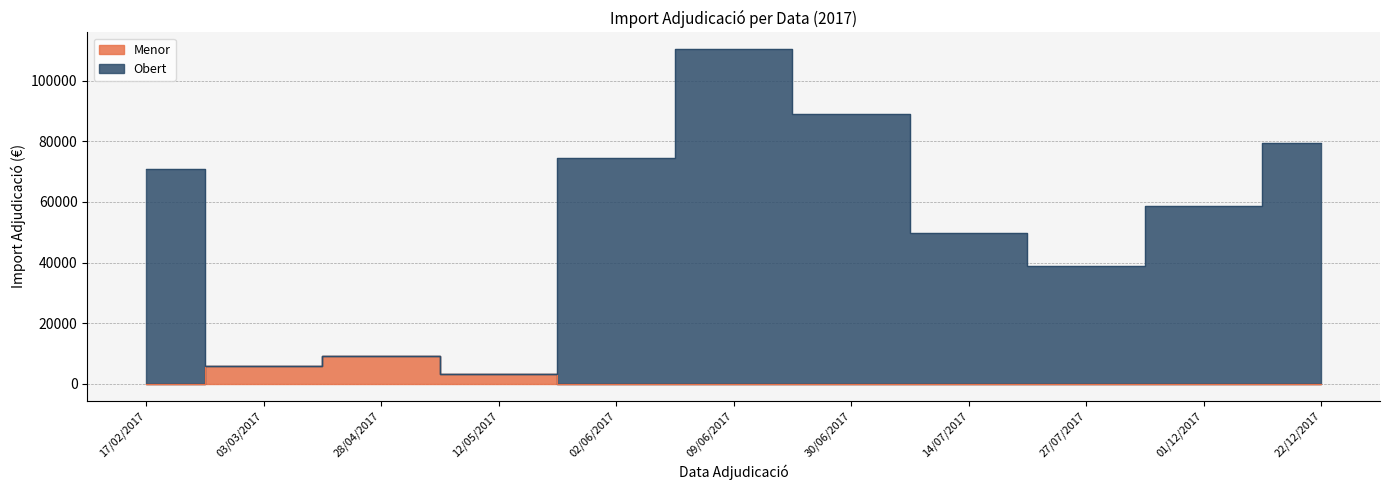

True or false: Menor and Obert cross at least once.

False